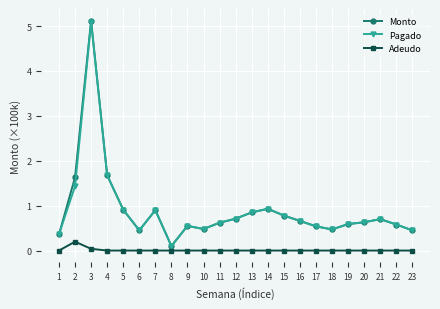

The value of Pagado at 16 is 0.7. True or false?

True